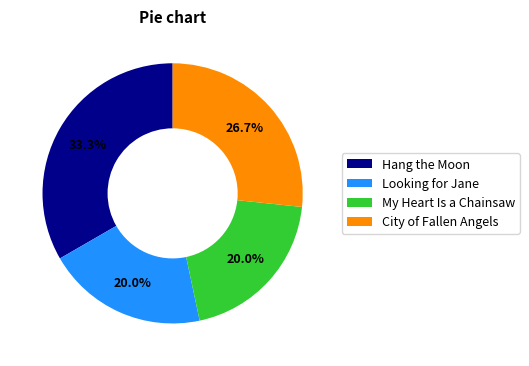

Which slice is the largest?

Hang the Moon